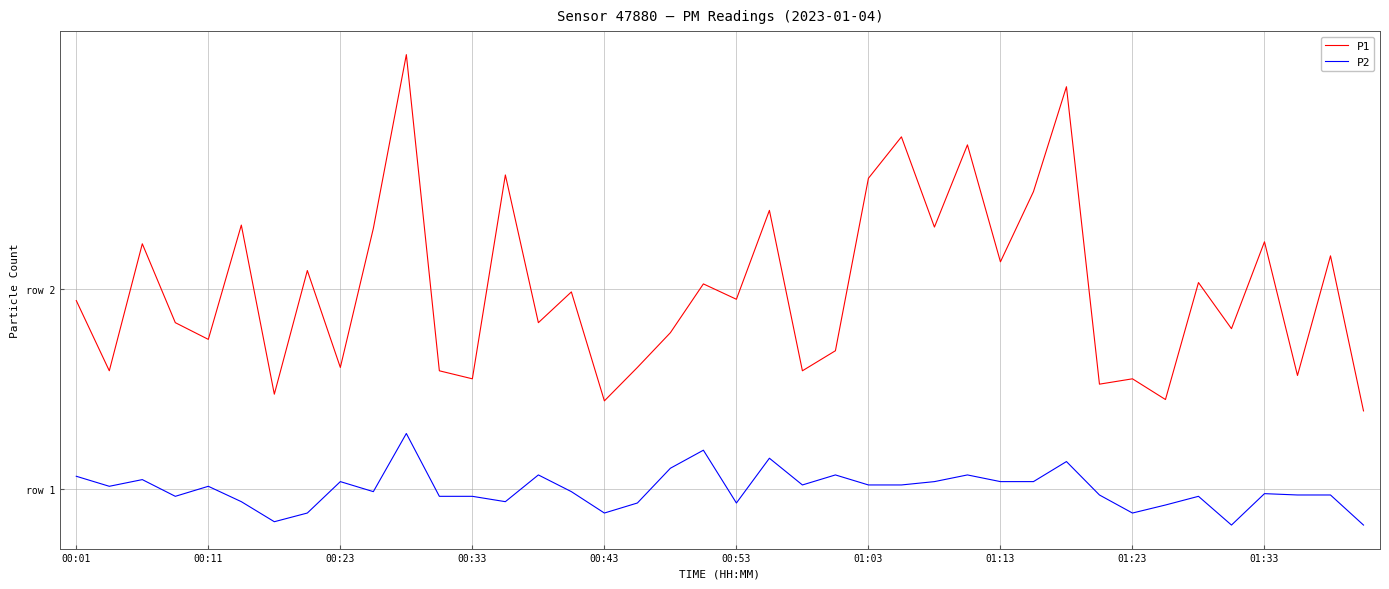

What are all the series names shown in the legend?

P1, P2